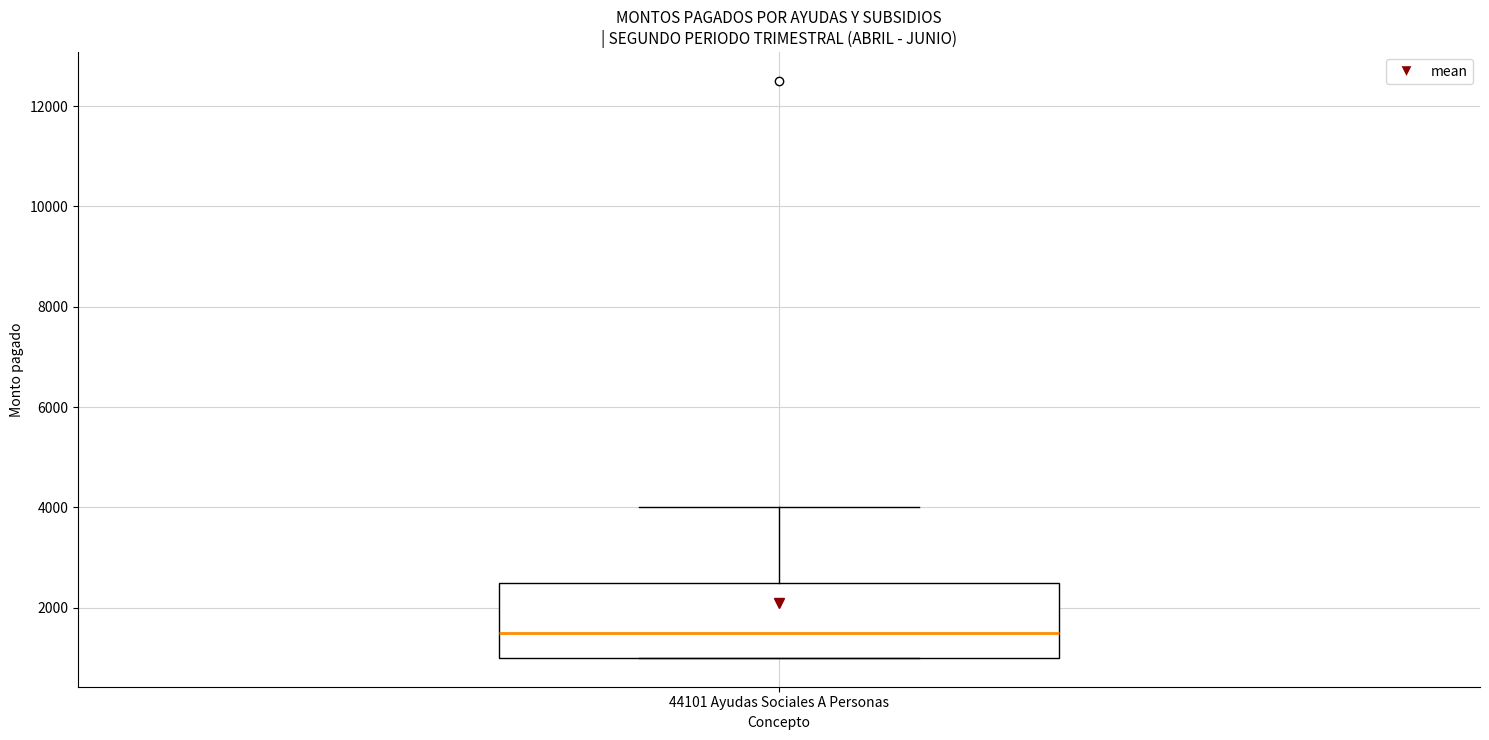

Transcribe this box plot: give where the median line is, the range the box spans, and where the two whiskers end, as read against the y-axis. The values are not printed on the chart, so give them approximately, as read against the axis.

median 1600, box 1000 to 2600, whiskers 1000 to 4000